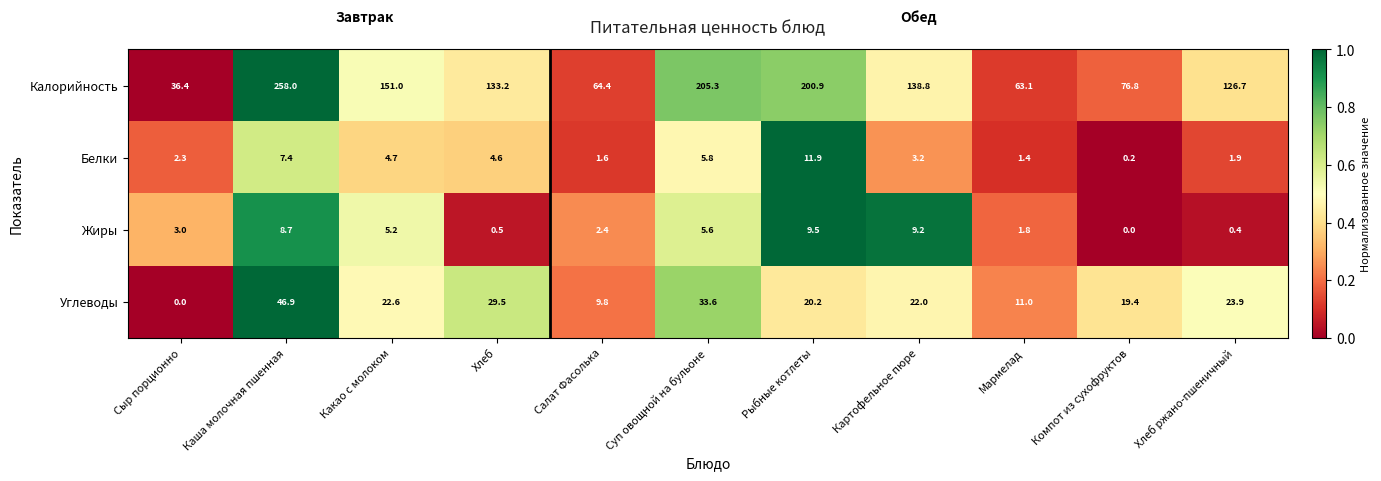

Is it true that Углеводы equals 22.6 at Какао с молоком?

True